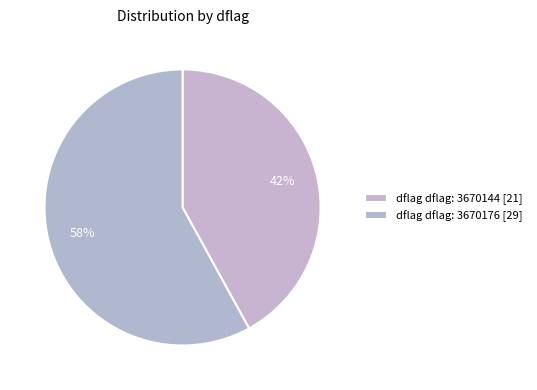

How many segments does this pie chart have?

2